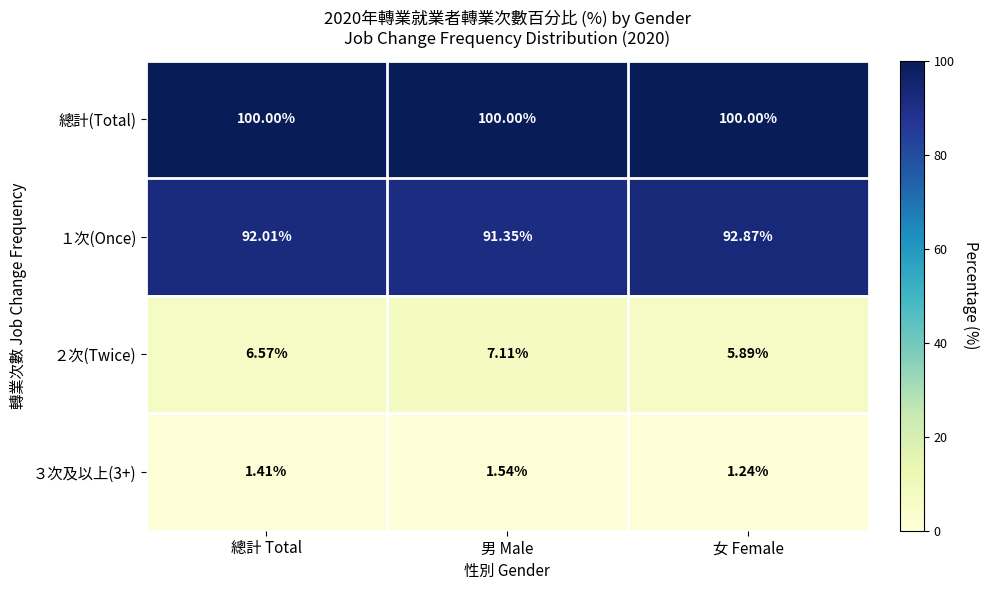

Is the value of ３次及以上(3+) at 女 Female greater than the value of 總計(Total) at 男 Male?

No